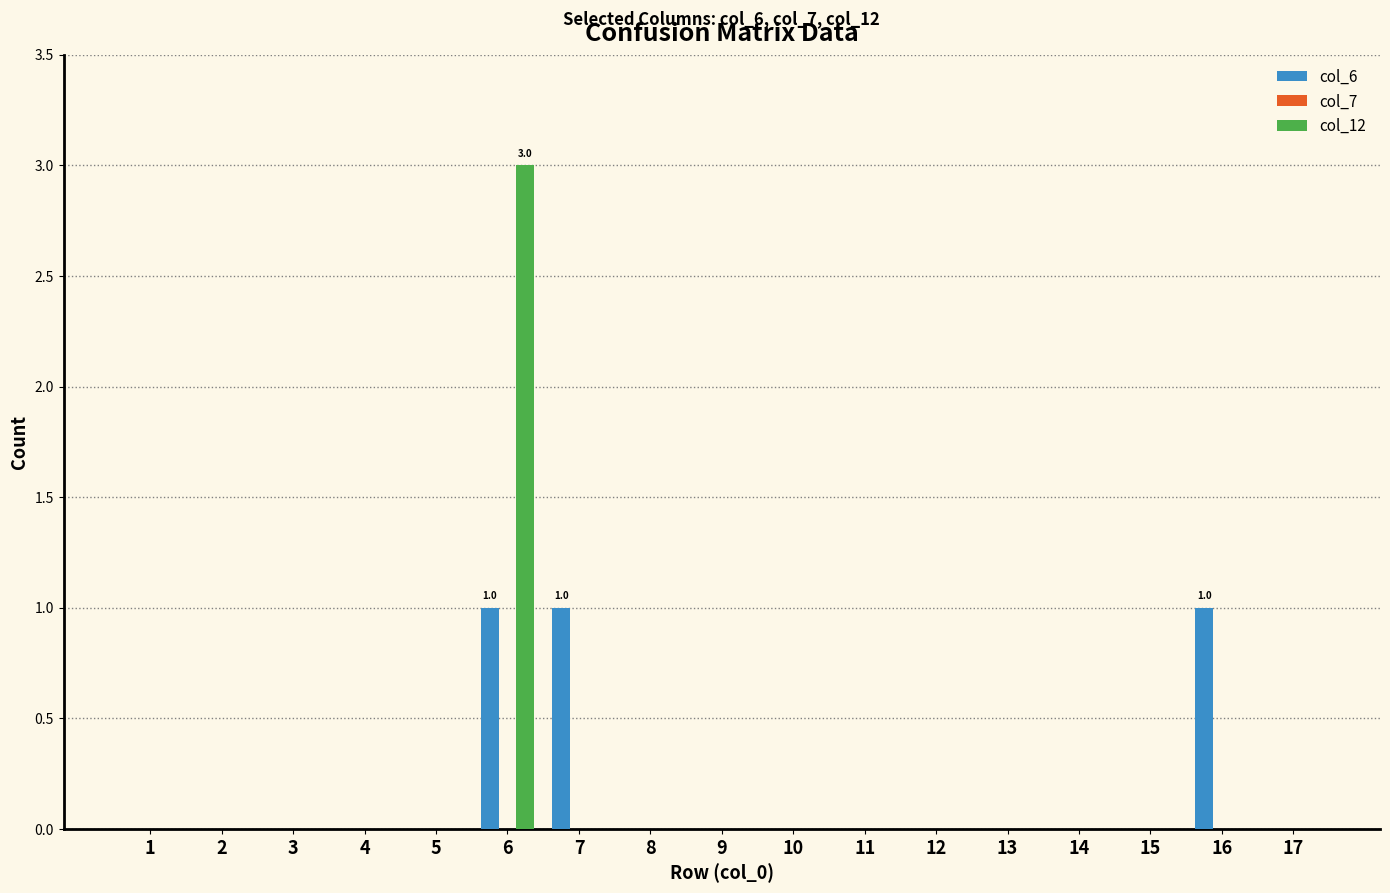

What is the total value across all series at 6?

4